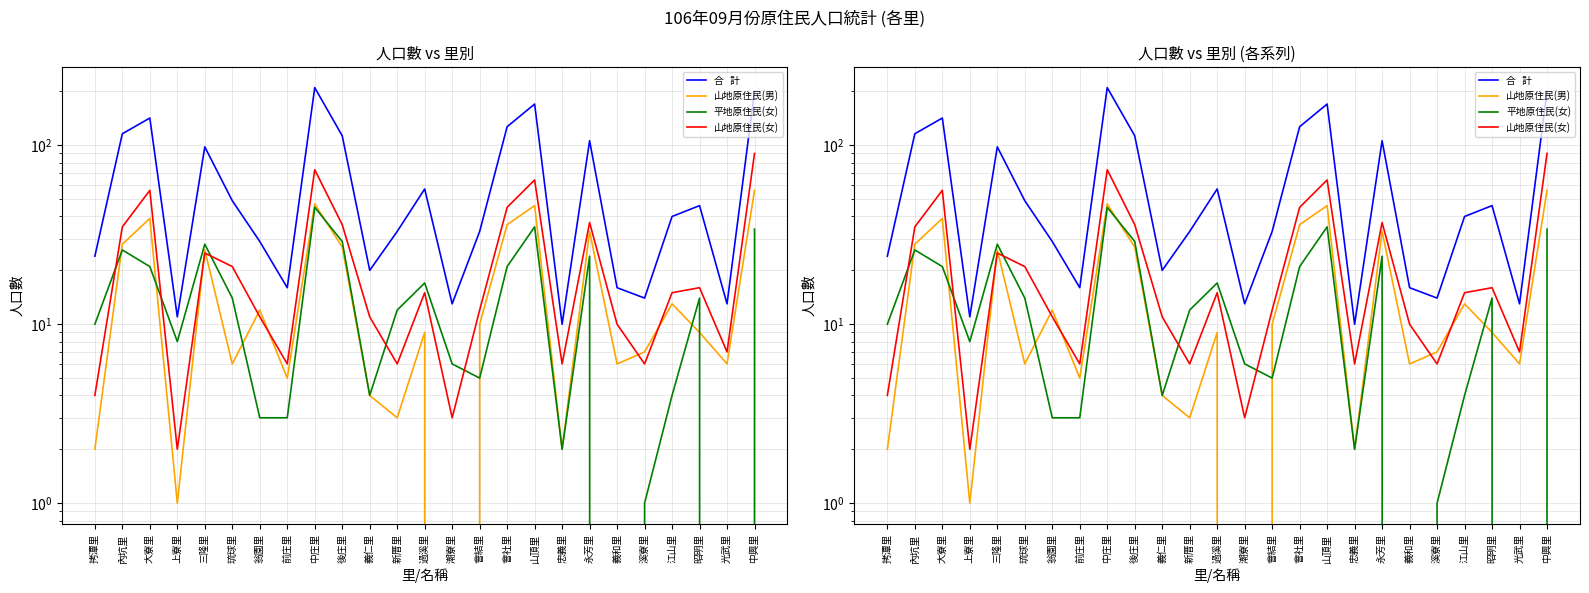

What is the label of the 11th point from the left?

義仁里